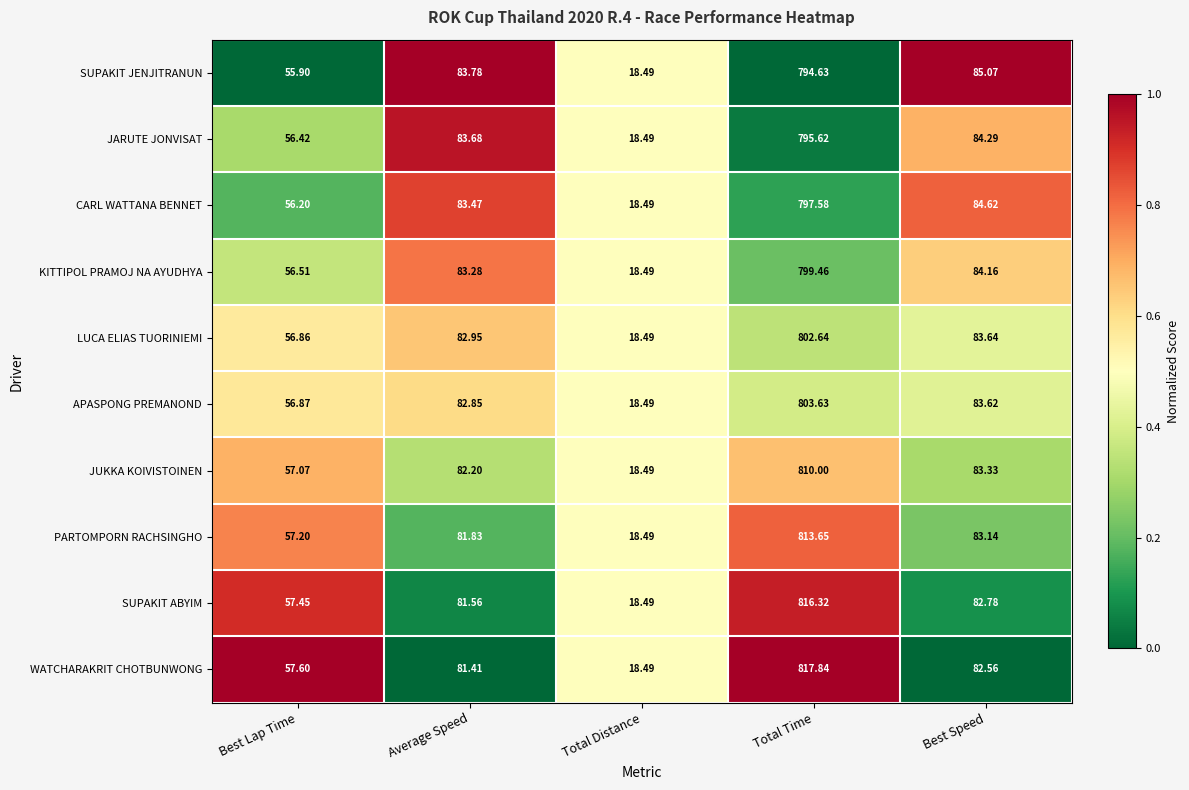

Is the value of PARTOMPORN RACHSINGHO at Total Time greater than the value of CARL WATTANA BENNET at Average Speed?

Yes